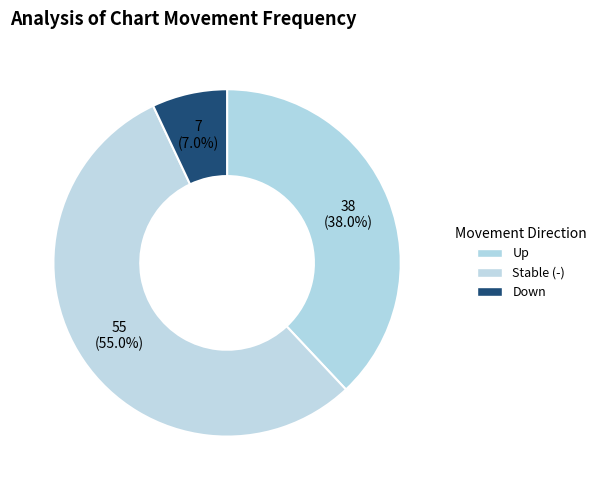

How many slices are in this pie chart?

3